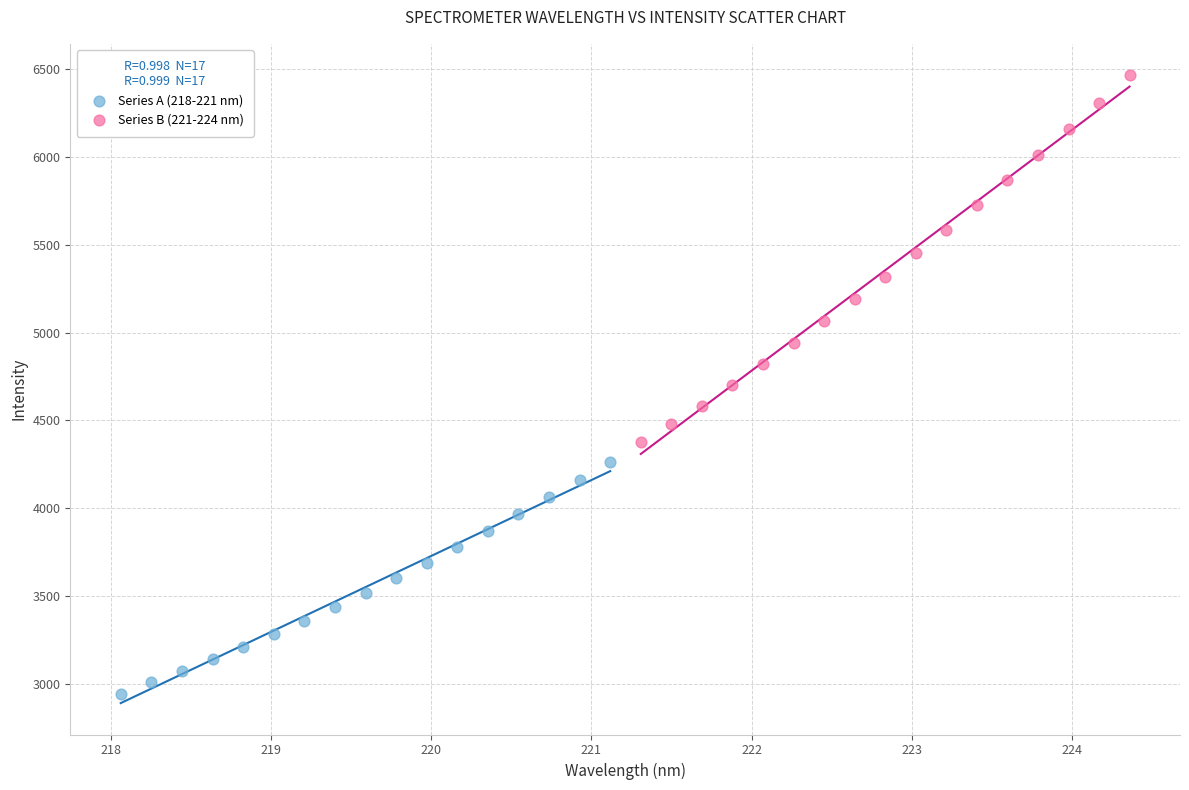

Which series contains the highest Y value?

Series B (221-224 nm)